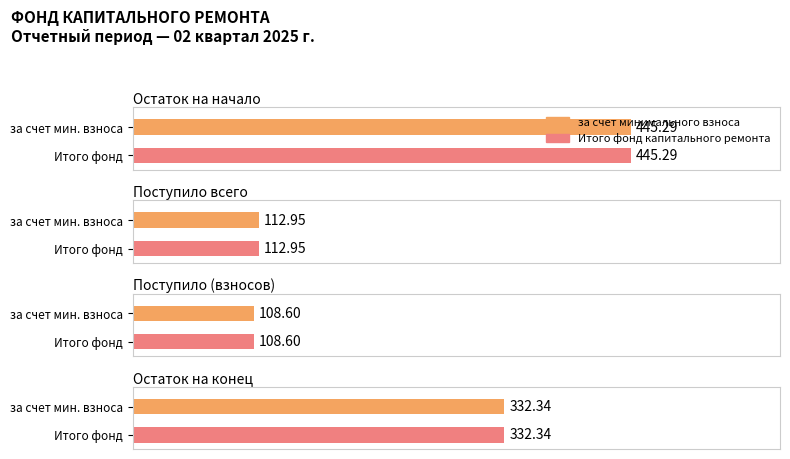

Are the bars grouped side by side (vs. stacked)?

Yes